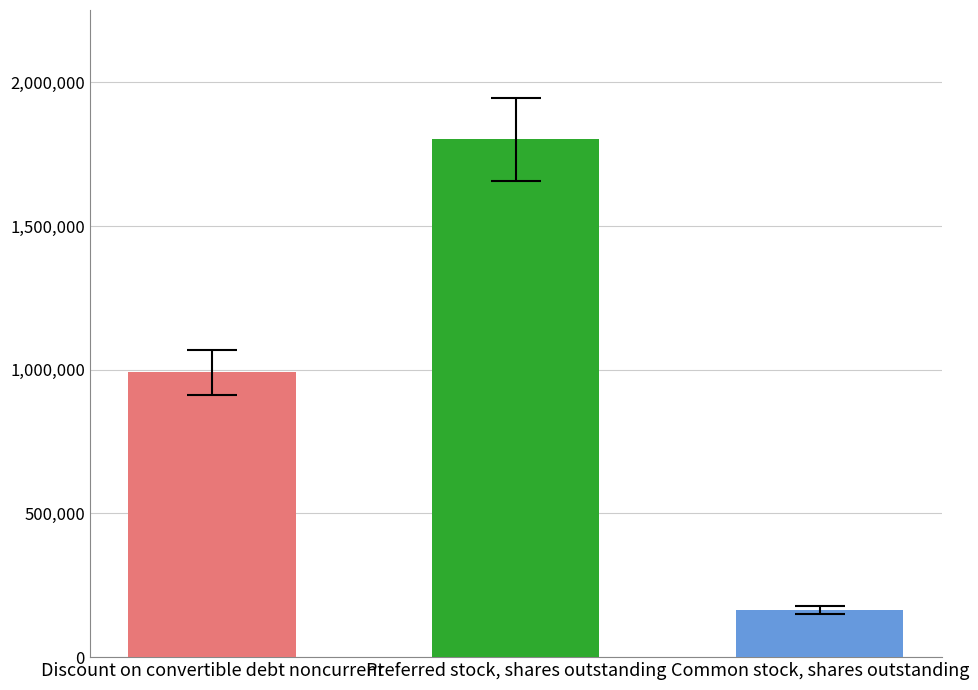

How many series are shown in this chart?

1